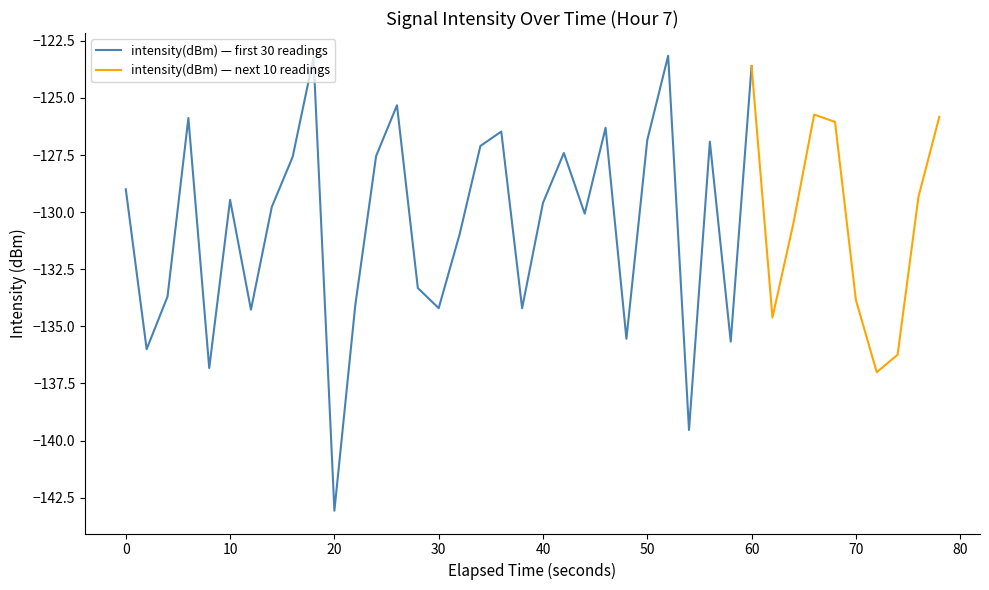

Does the chart have visible grid lines?

No